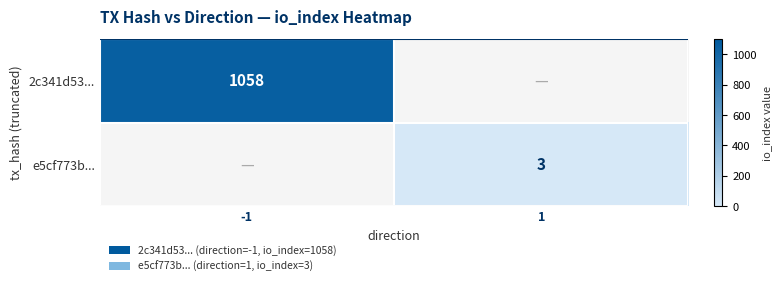

At which category does the chart reach its minimum across all series?

1